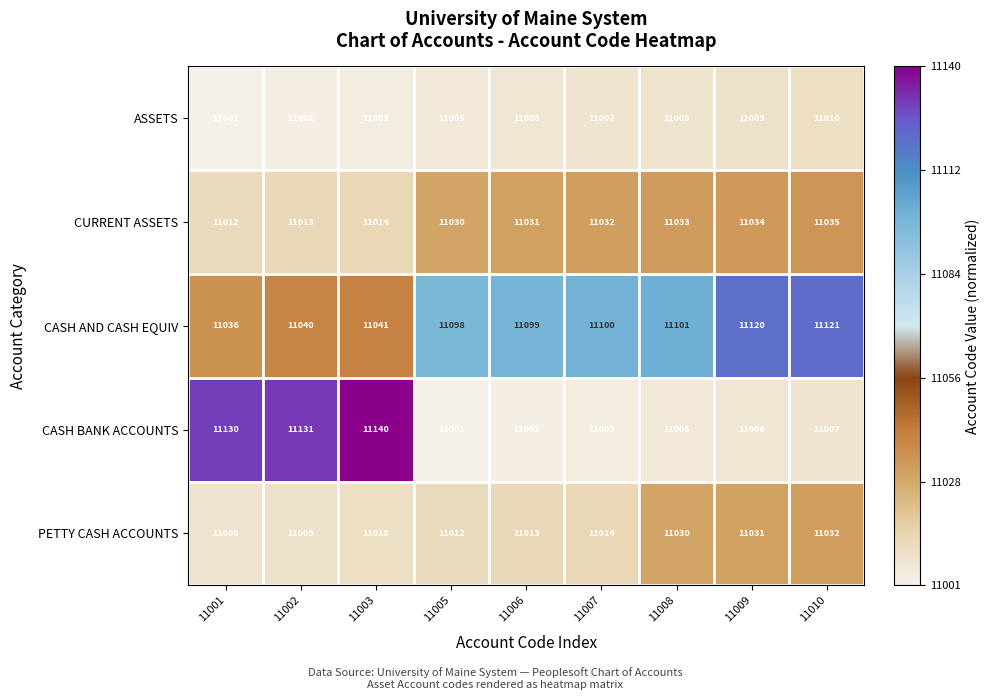

What is the difference between the maximum and minimum values in the ASSETS series?

9